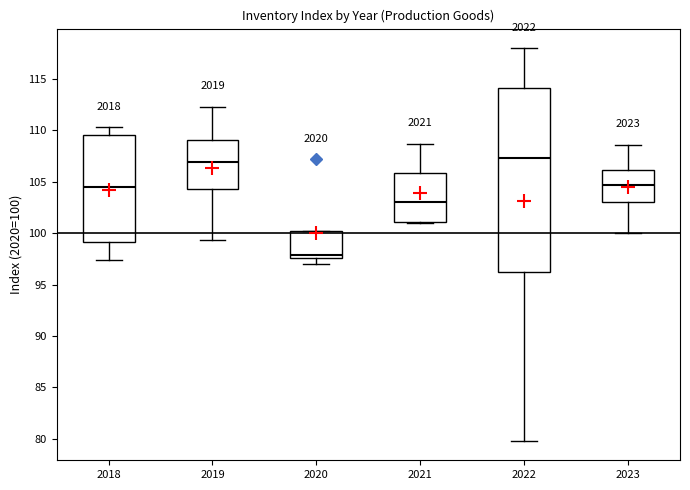

Where is the upper edge of the box at x = 2020 on the y-axis? The values are not printed on the chart, so give them approximately, as read against the axis.

100.0